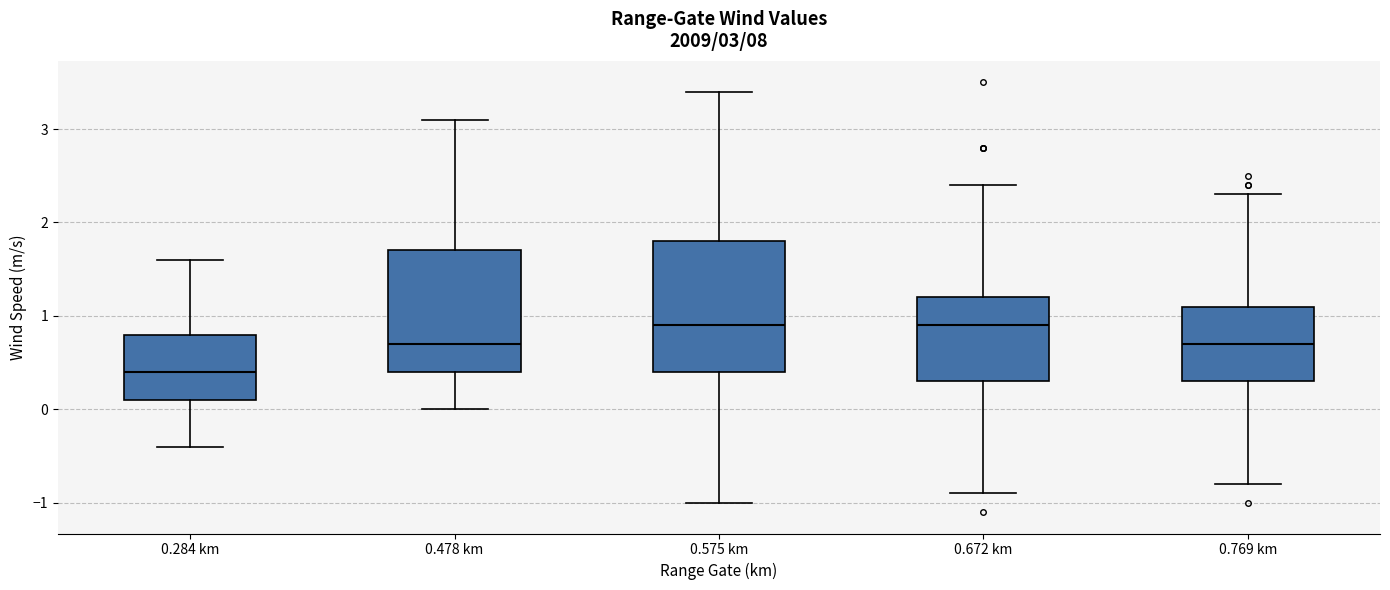

Comparing the boxes themselves (not the whiskers), which one is the tallest?

0.575 km